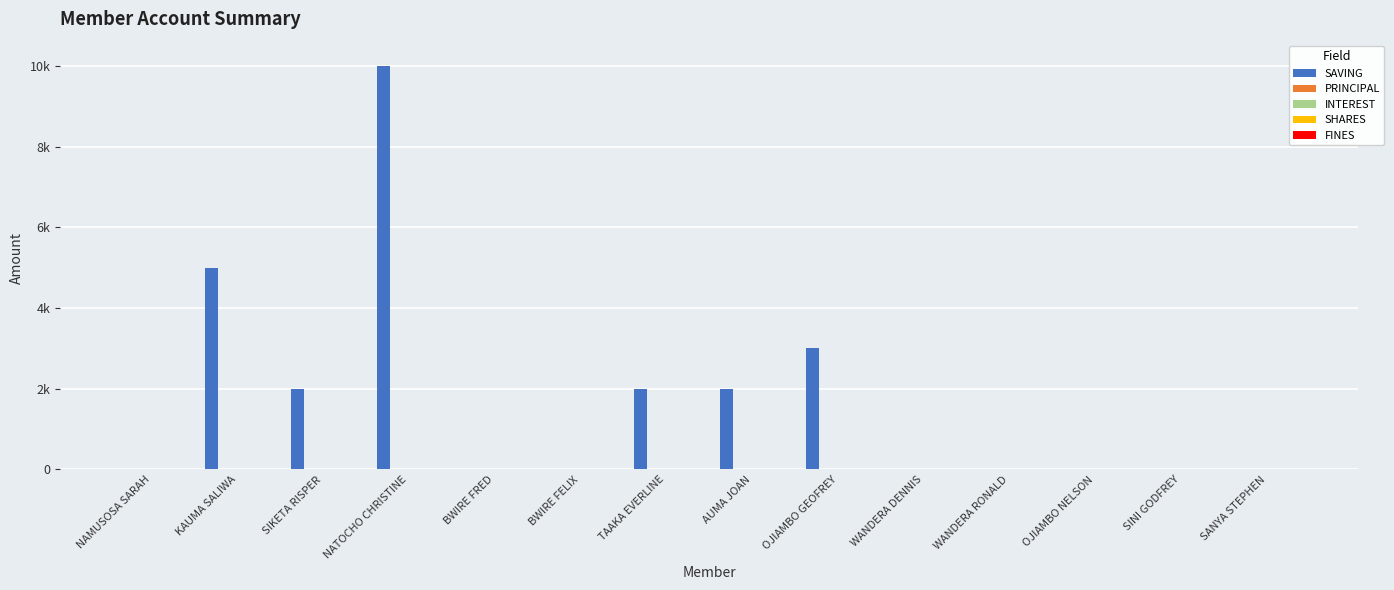

Does the chart contain stacked bars?

No